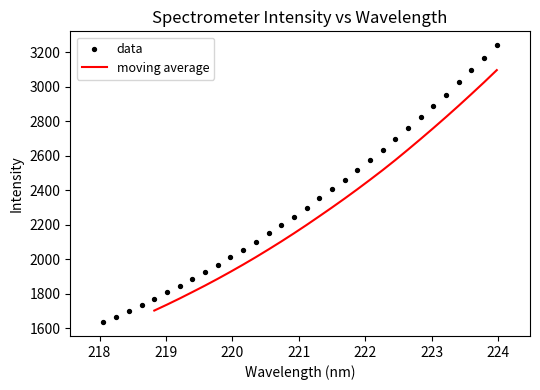

Which has a higher value, 223.7895 or 218.2508?

223.7895